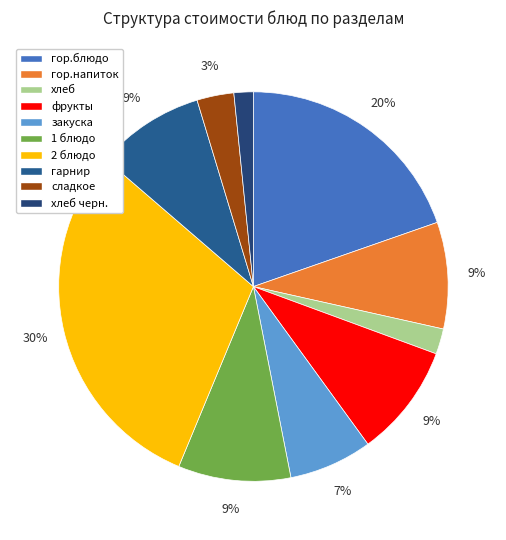

Rank the categories by value from lowest to highest.

хлеб черн., хлеб, сладкое, закуска, гор.напиток, гарнир, 1 блюдо, фрукты, гор.блюдо, 2 блюдо